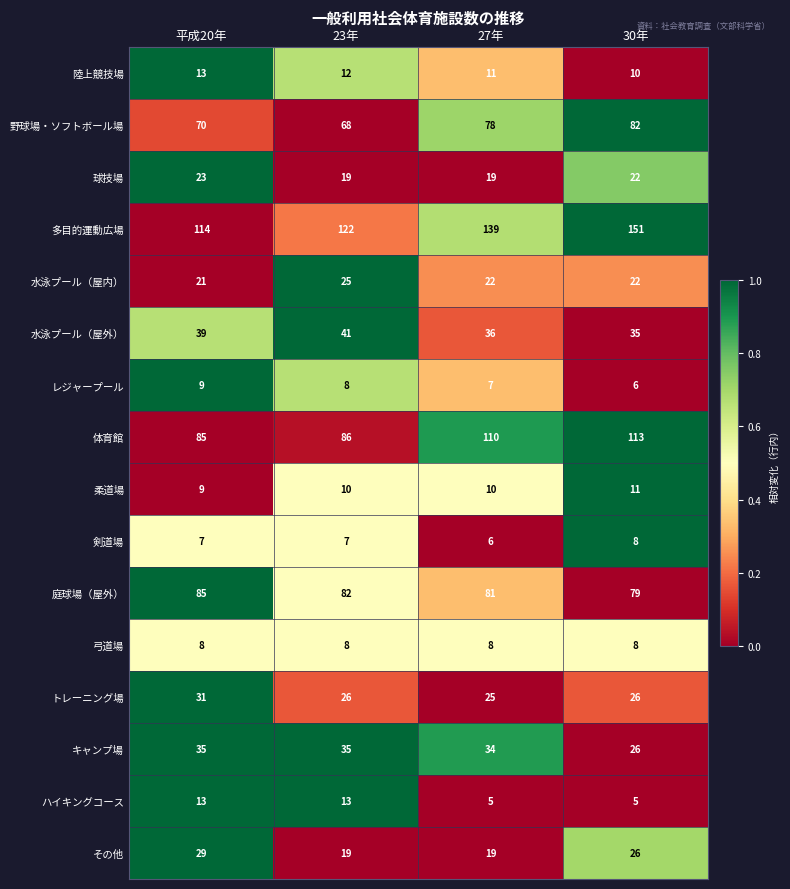

Rank the categories by レジャープール value from lowest to highest.

30年, 27年, 23年, 平成20年